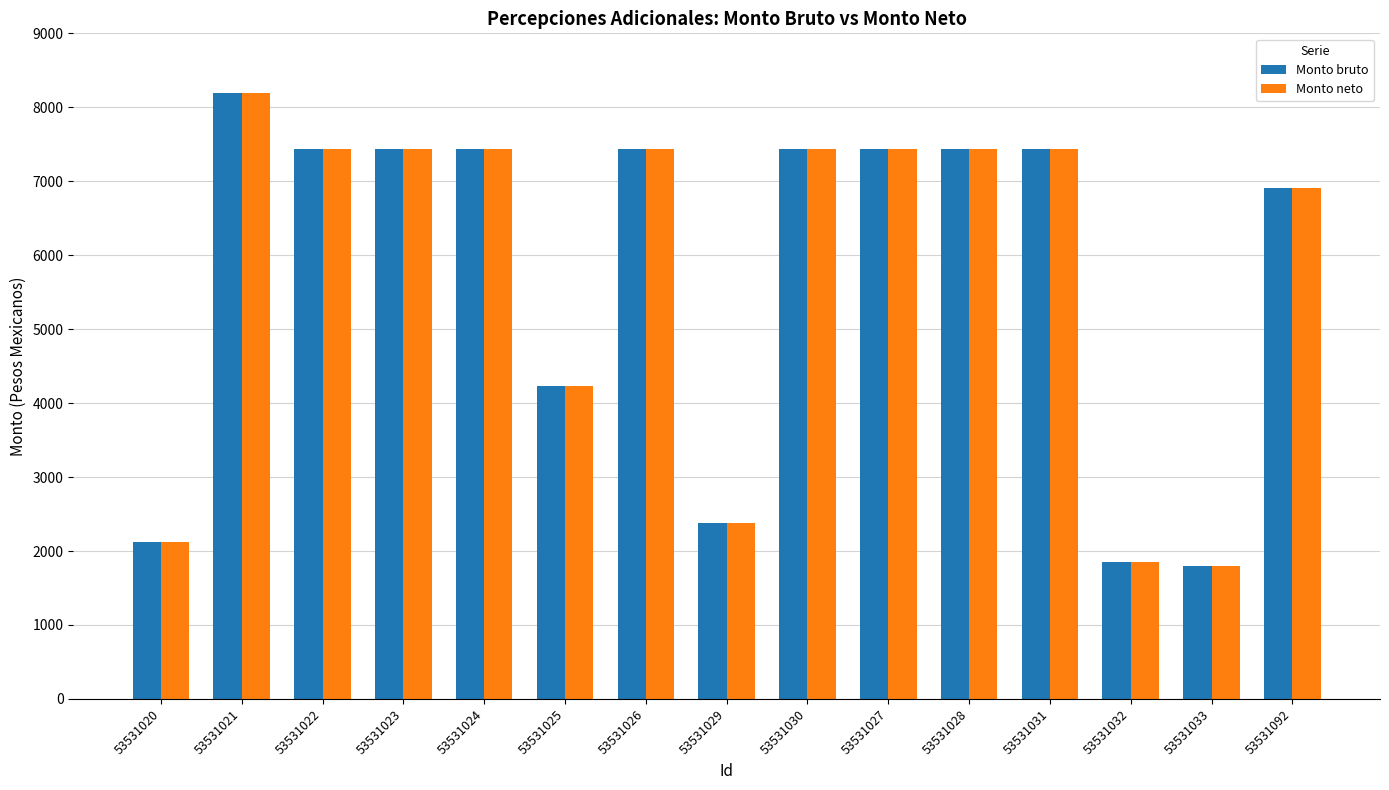

True or false: Monto bruto has a value of 7431.4 at 53531031.

True